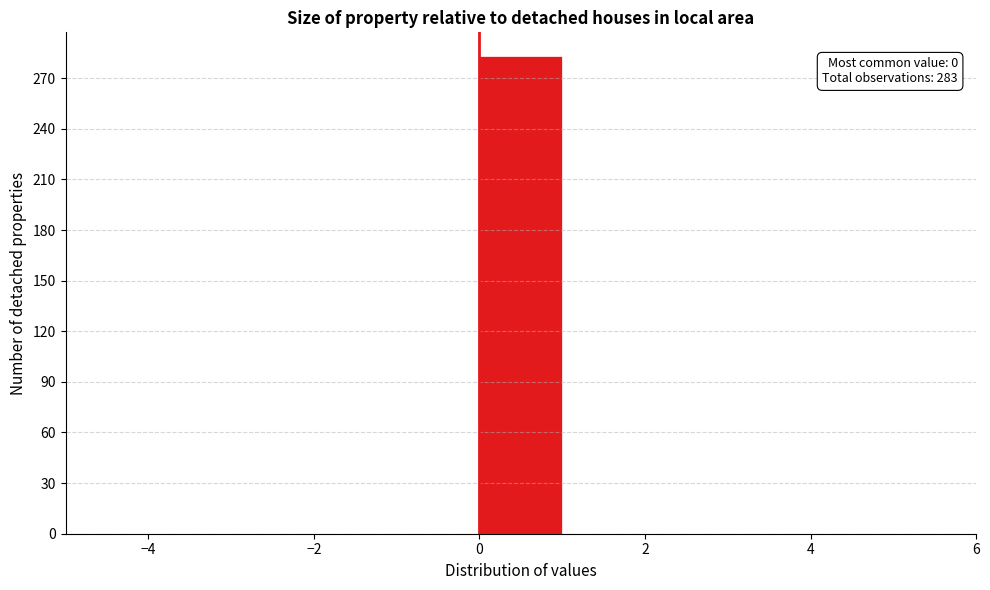

Over which range of the x-axis is the bar tallest?

0 to 1